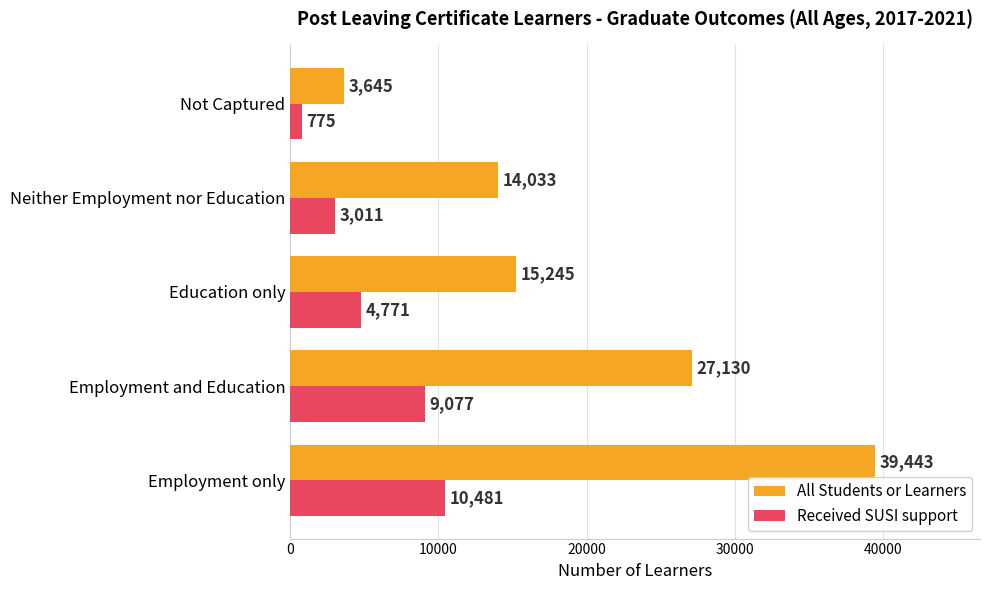

What is the sum of all Received SUSI support values?

28115